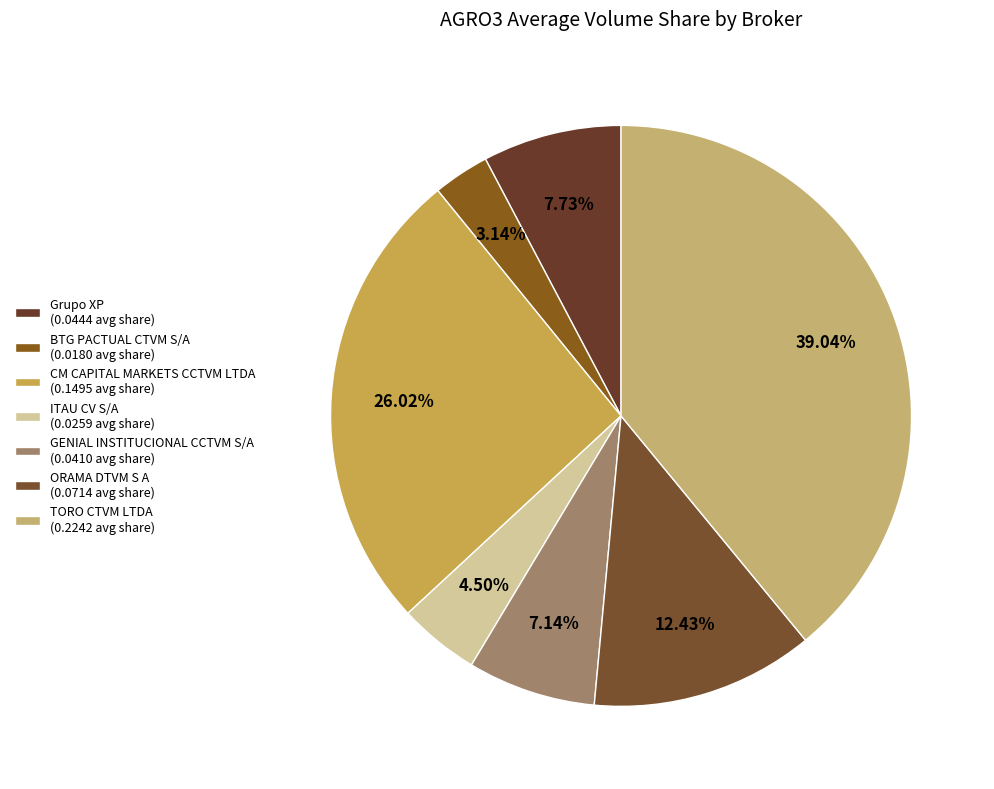

To the nearest percent, what is the average slice percentage?

14%